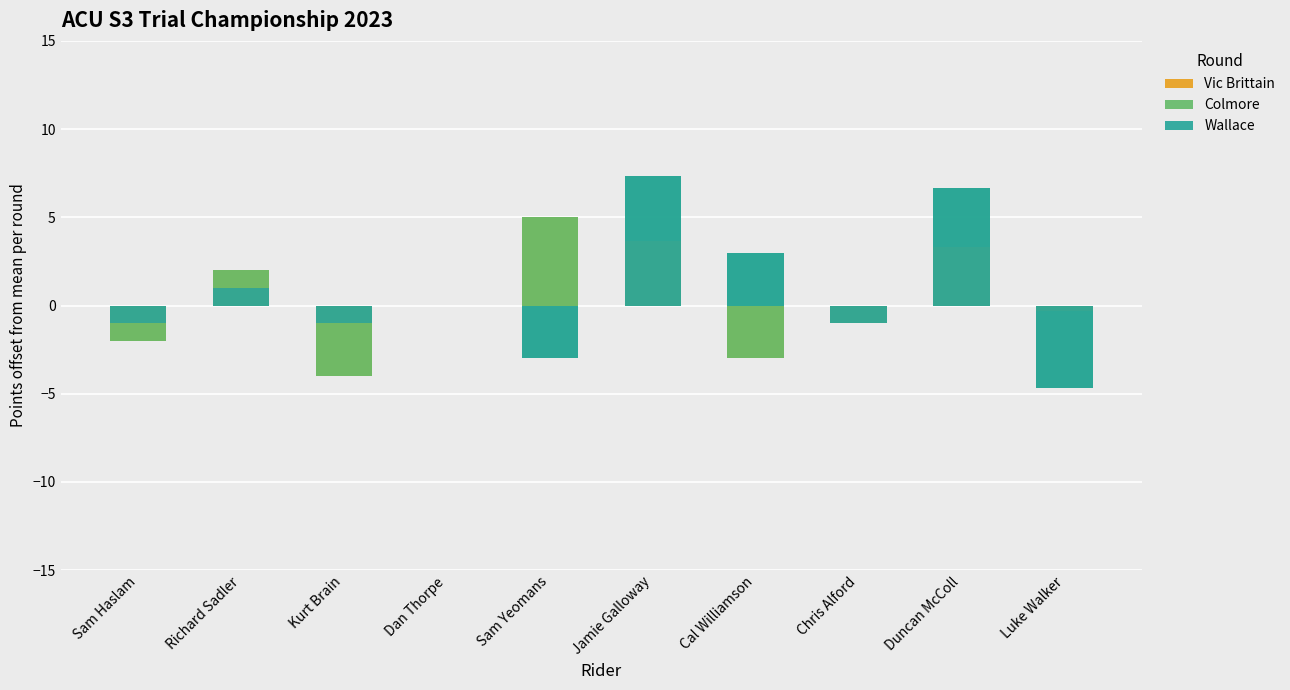

How many values in the Vic Brittain series exceed 0?

4